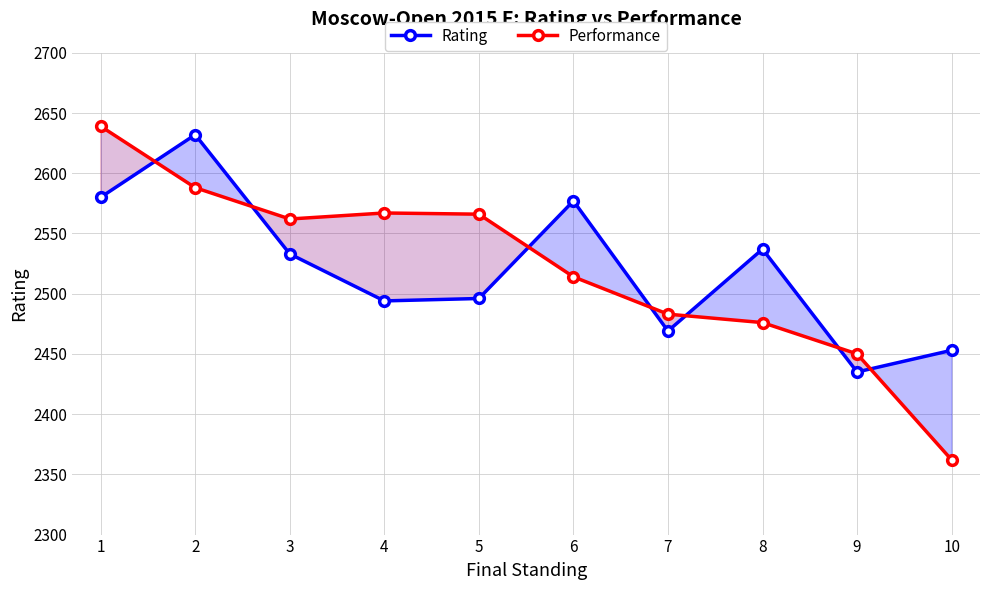

Is the value of Performance at 8 greater than the value of Rating at 1?

No